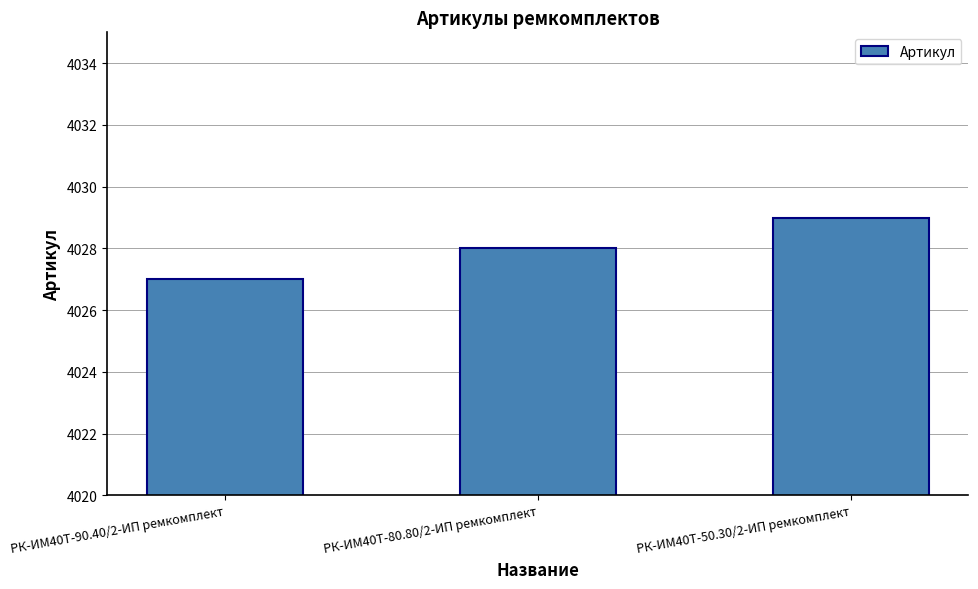

The chart shows a value of 4027 at РК-ИМ40T-90.40/2-ИП ремкомплект. True or false?

True